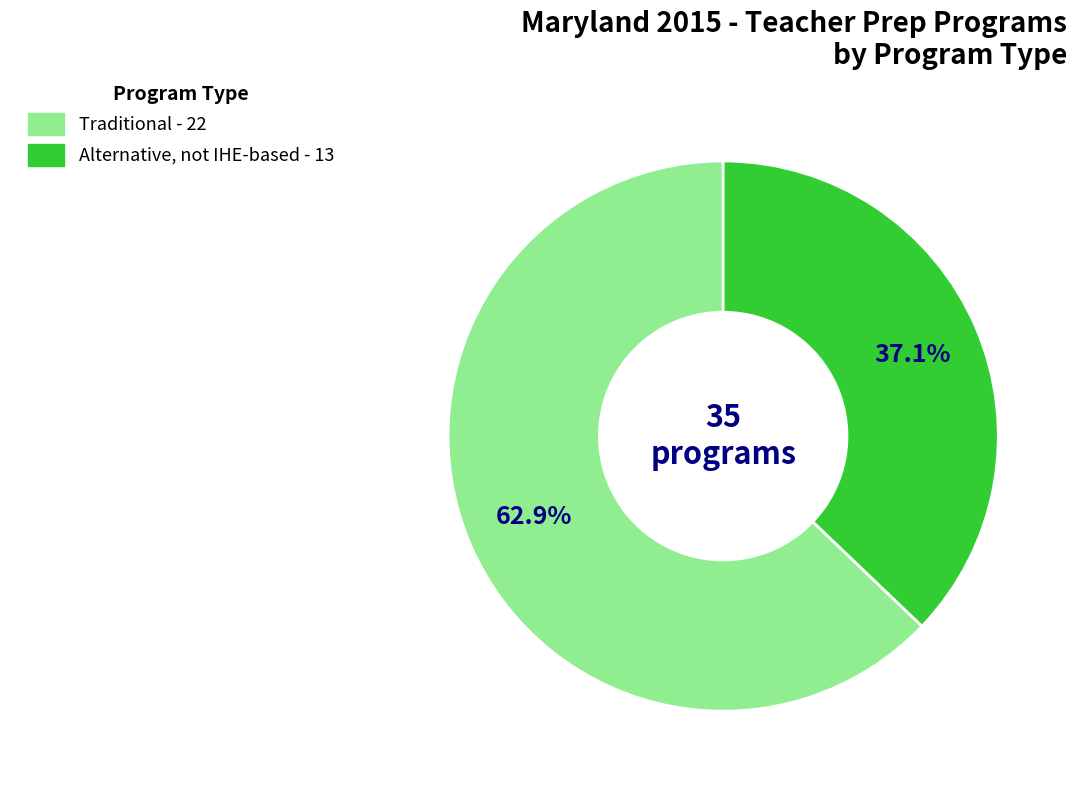

What percentage is the Traditional slice, to the nearest percent?

63%